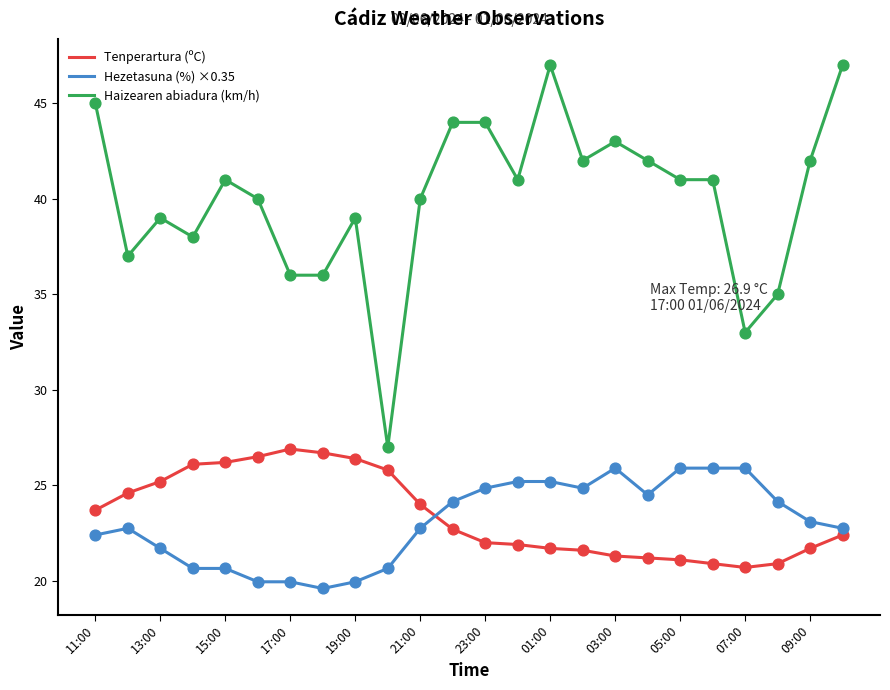

Which series has the widest spread of values?

Haizearen abiadura (km/h)